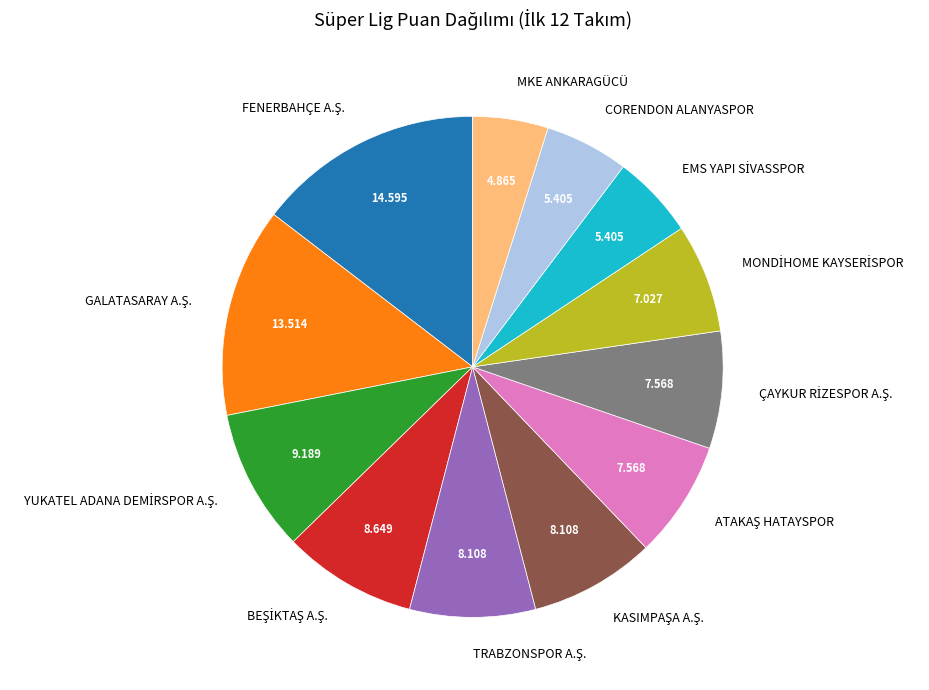

Does any single category account for the majority?

No